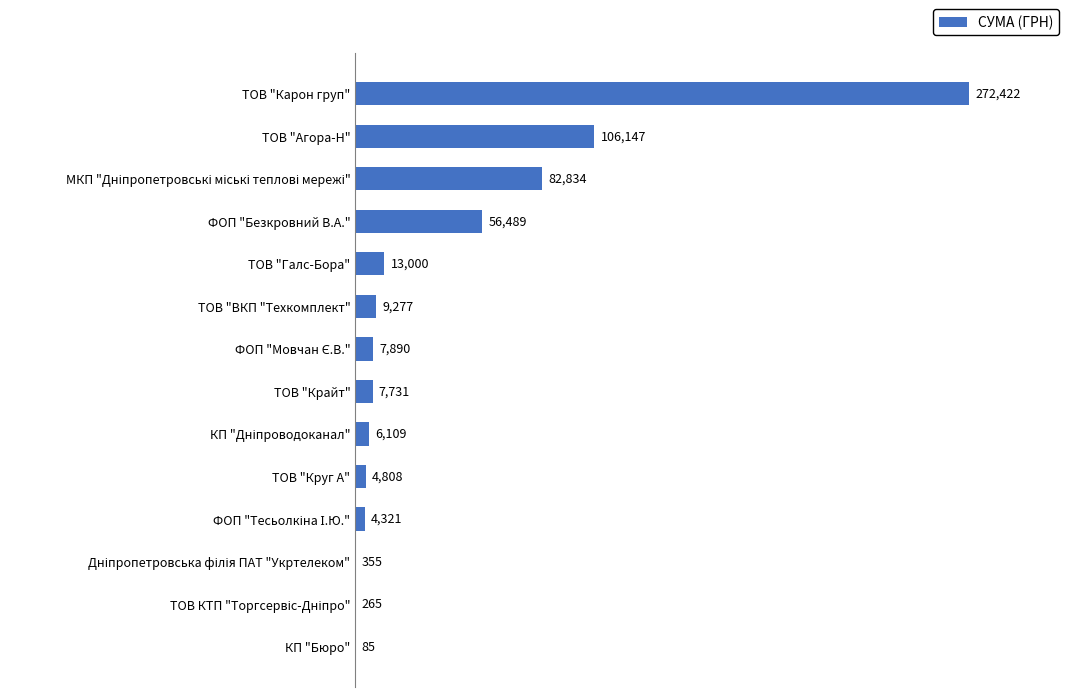

Which has a higher value, ТОВ "Галс-Бора" or ТОВ "ВКП "Техкомплект"?

ТОВ "Галс-Бора"